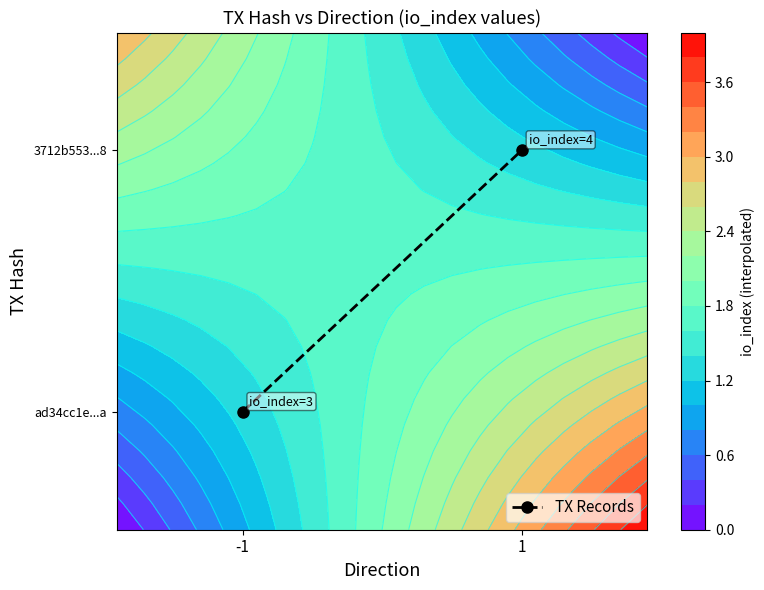

List the labels in order of value, smallest first.

-1, 1